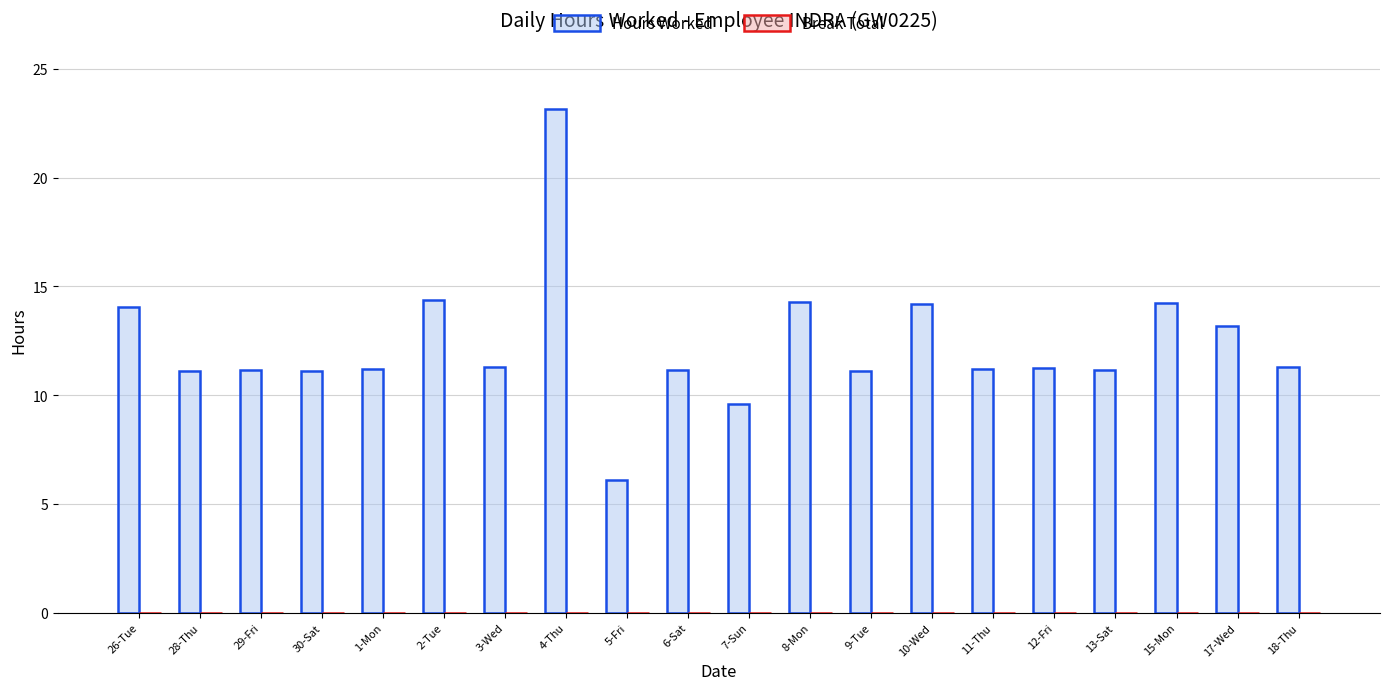

What value does the data have at 5-Fri?

6.1